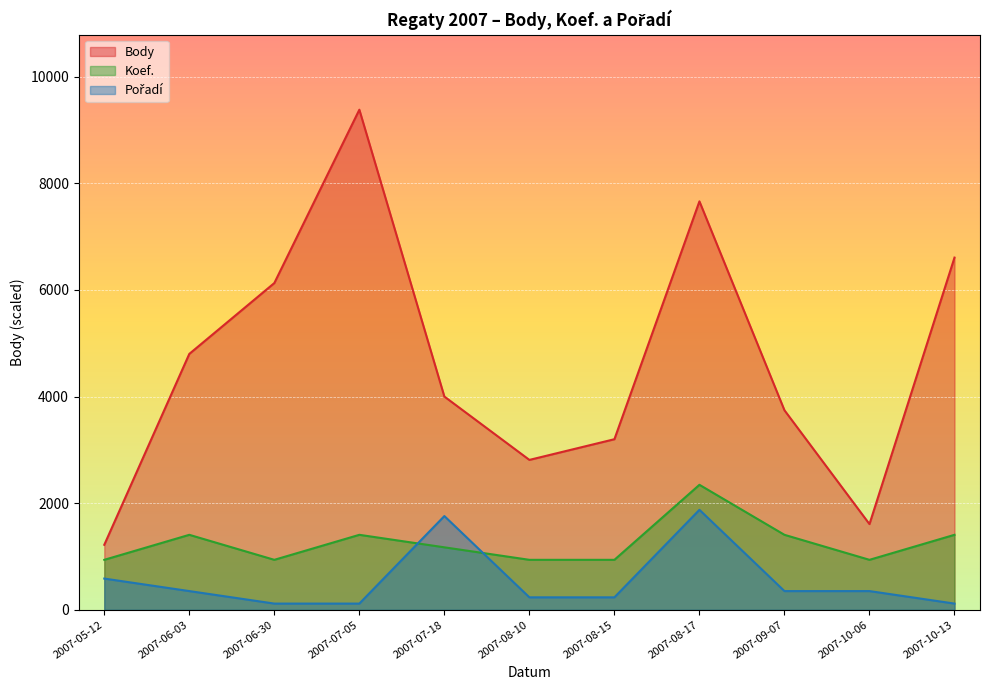

List the labels in order of Body value, largest first.

2007-07-05, 2007-08-17, 2007-10-13, 2007-06-30, 2007-06-03, 2007-07-18, 2007-09-07, 2007-08-15, 2007-08-10, 2007-10-06, 2007-05-12